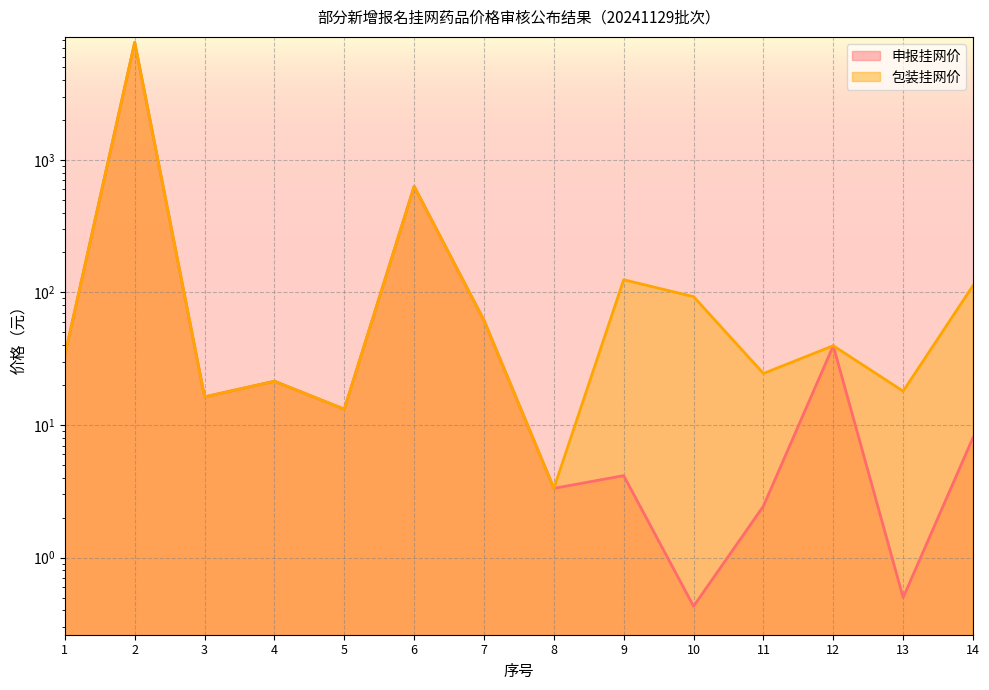

True or false: 申报挂网价 and 包装挂网价 cross at least once.

False